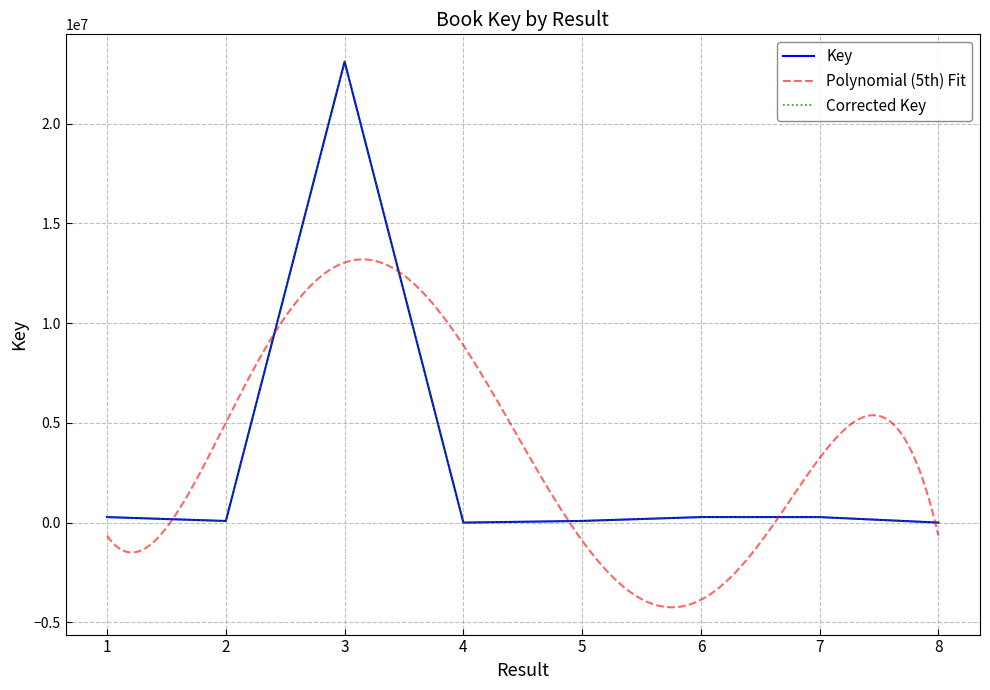

List the labels in order of value, smallest first.

4, 8, 2, 5, 7, 1, 6, 3